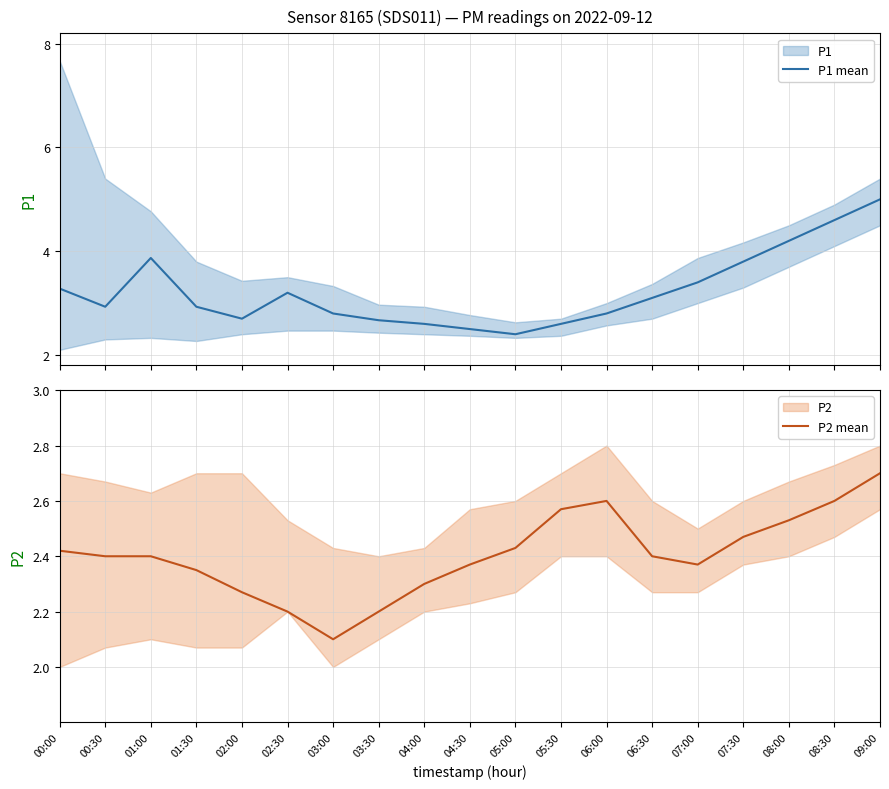

What is the total value across all series at 04:30?

4.9